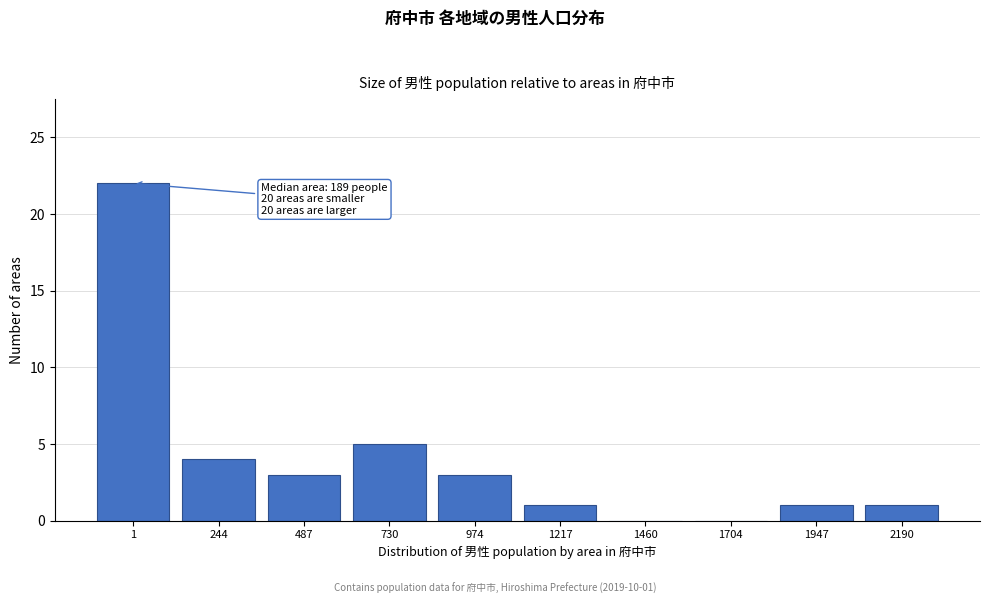

Reading left to right, list all the values displayed in this chart.

1=22	244=4	487=3	730=5	974=3	1217=1	1460=0	1704=0	1947=1	2190=1